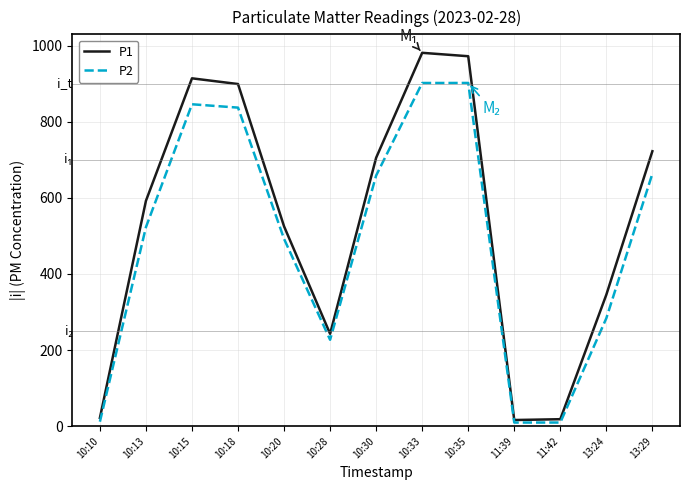

Is it true that P2 equals 901.9 at 10:35?

True